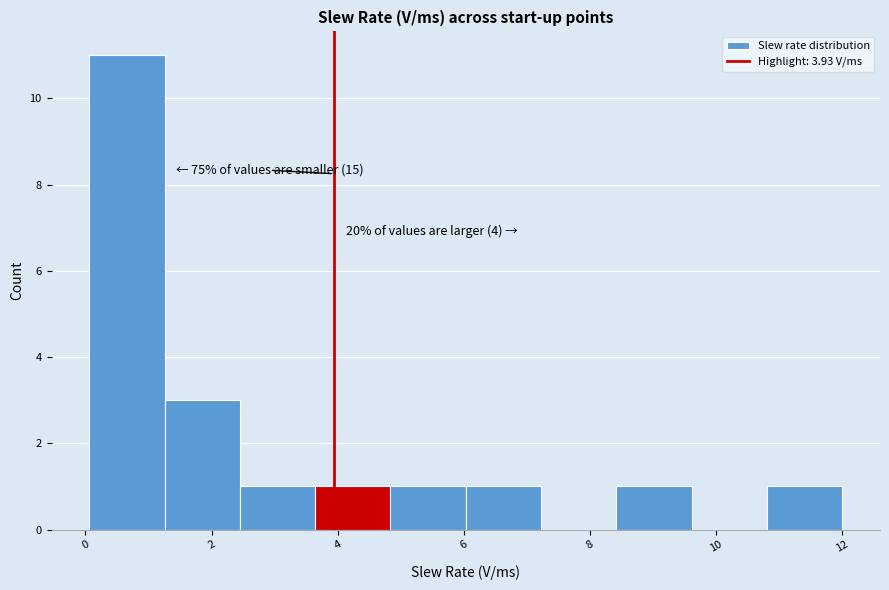

Which range on the x-axis has the tallest bar?

0.0 to 1.2